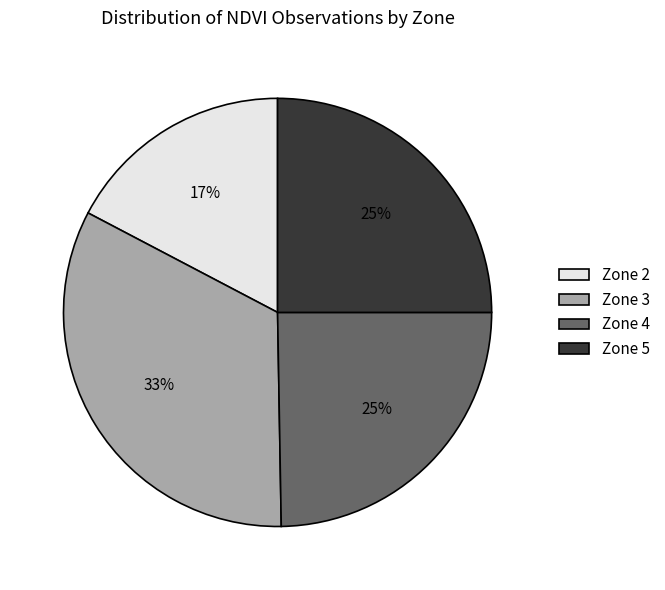

Is there any slice that represents more than half of the pie?

No